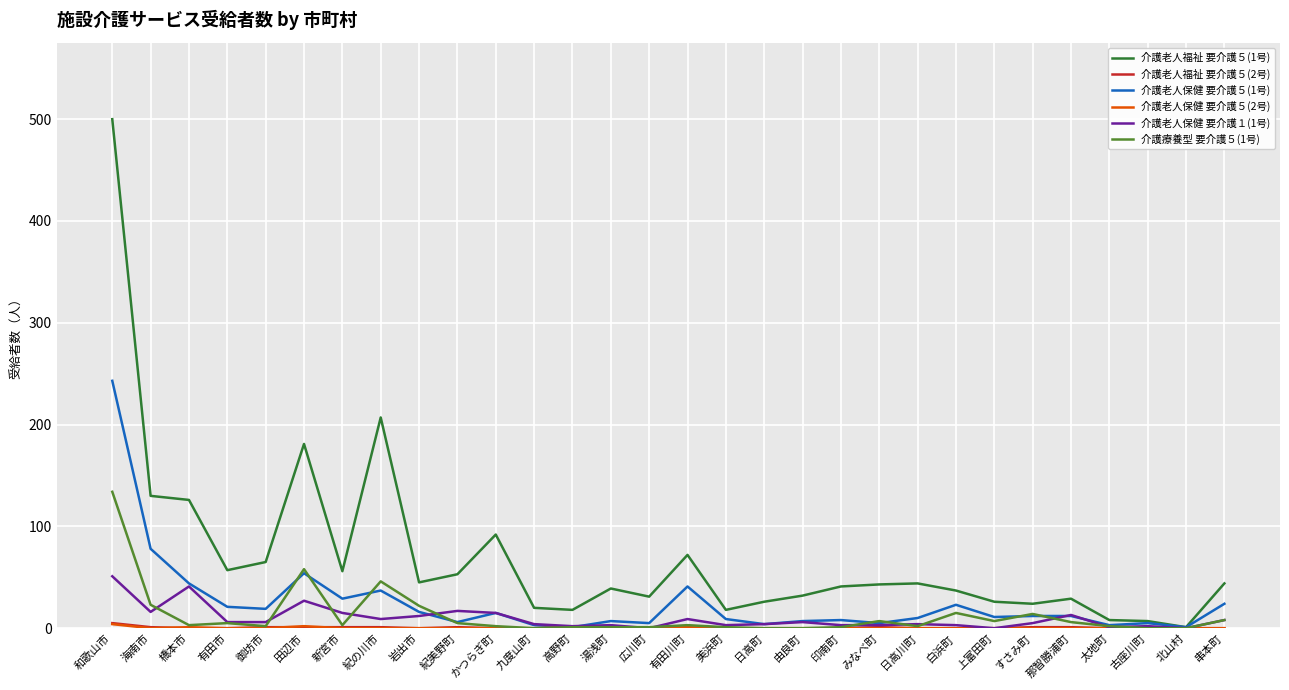

What is the minimum value for 介護老人保健 要介護５(1号)?

1